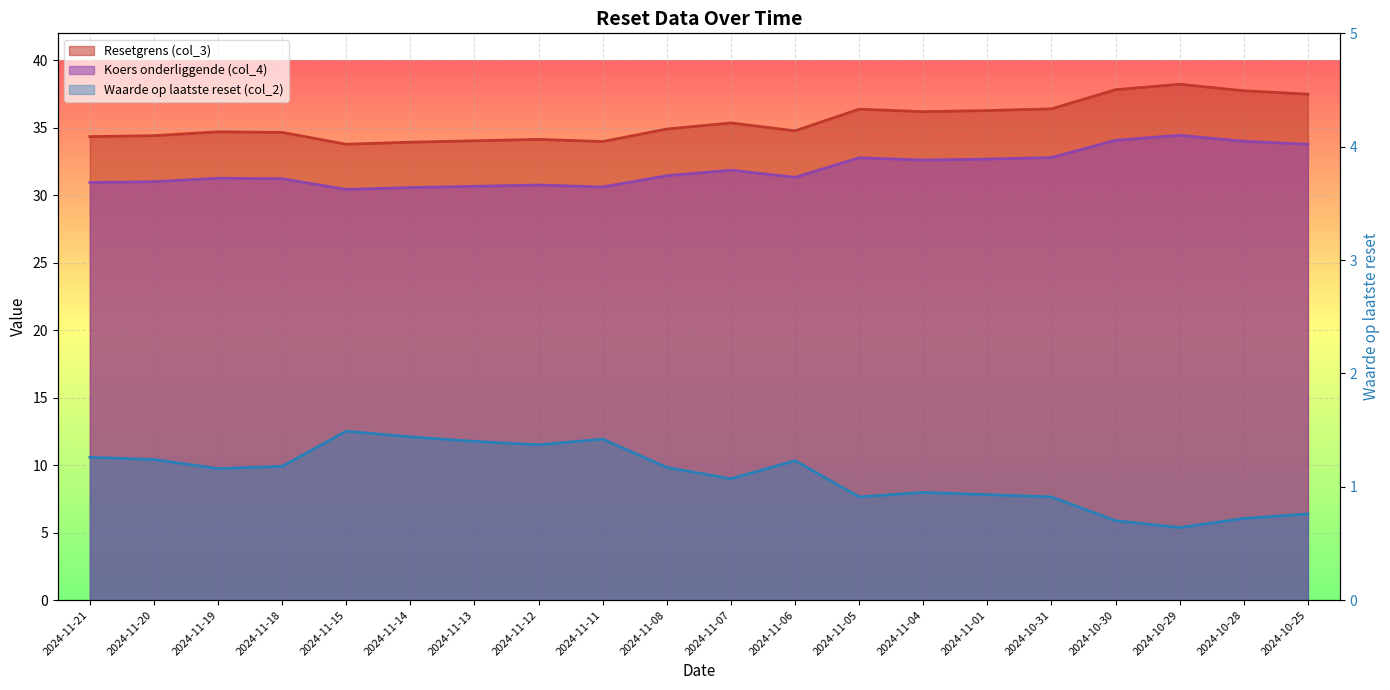

Where does the Resetgrens (col_3) series first go above 34?

2024-11-21